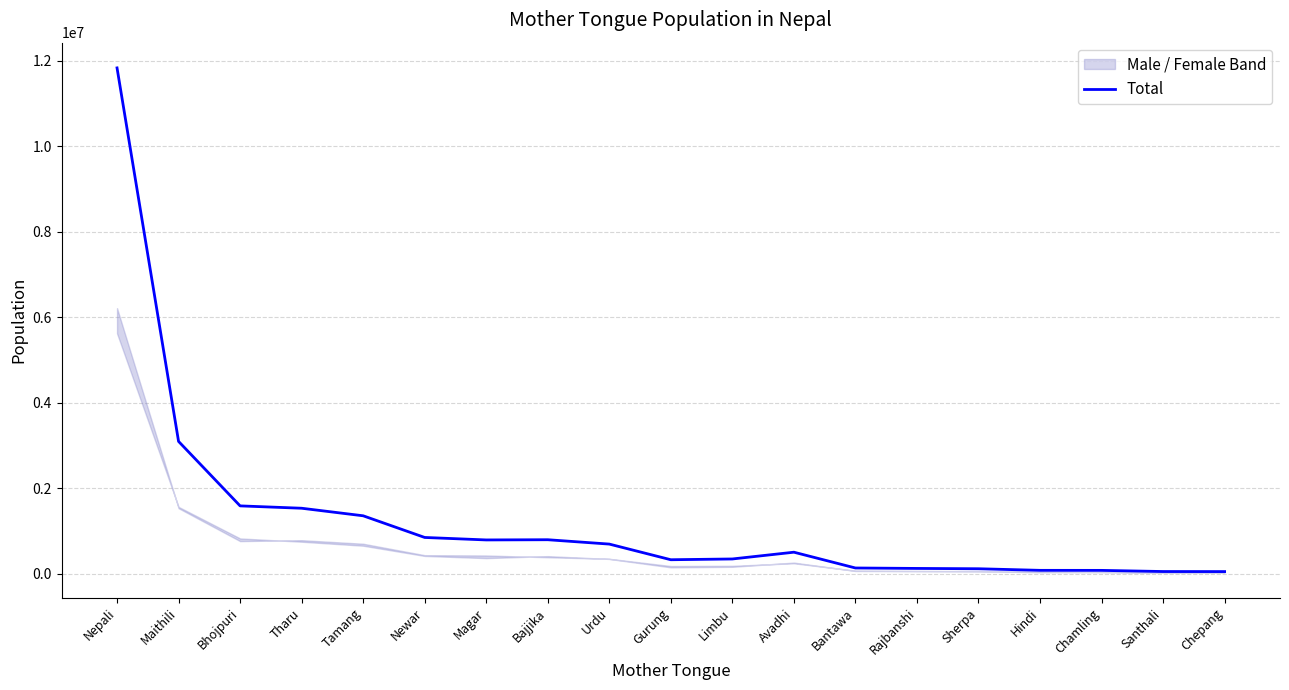

Reading right to left, list all the values displayed in this chart.

48476	49858	76800	77569	114830	122214	132583	501752	343603	325622	691546	793416	788530	846557	1353311	1529875	1584958	3092530	11826953